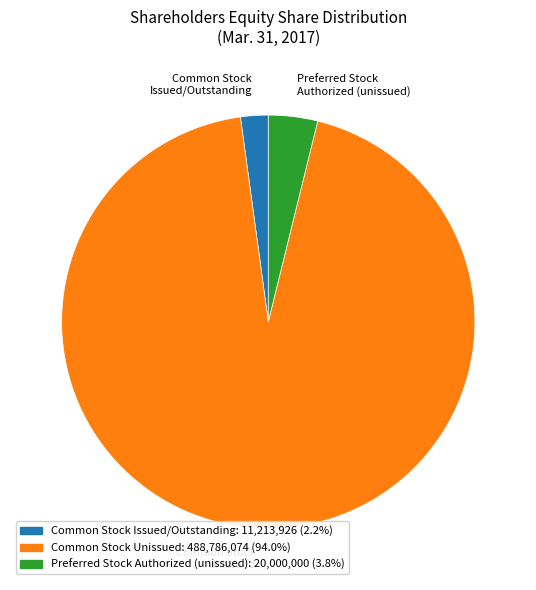

Is there any slice that represents more than half of the pie?

Yes